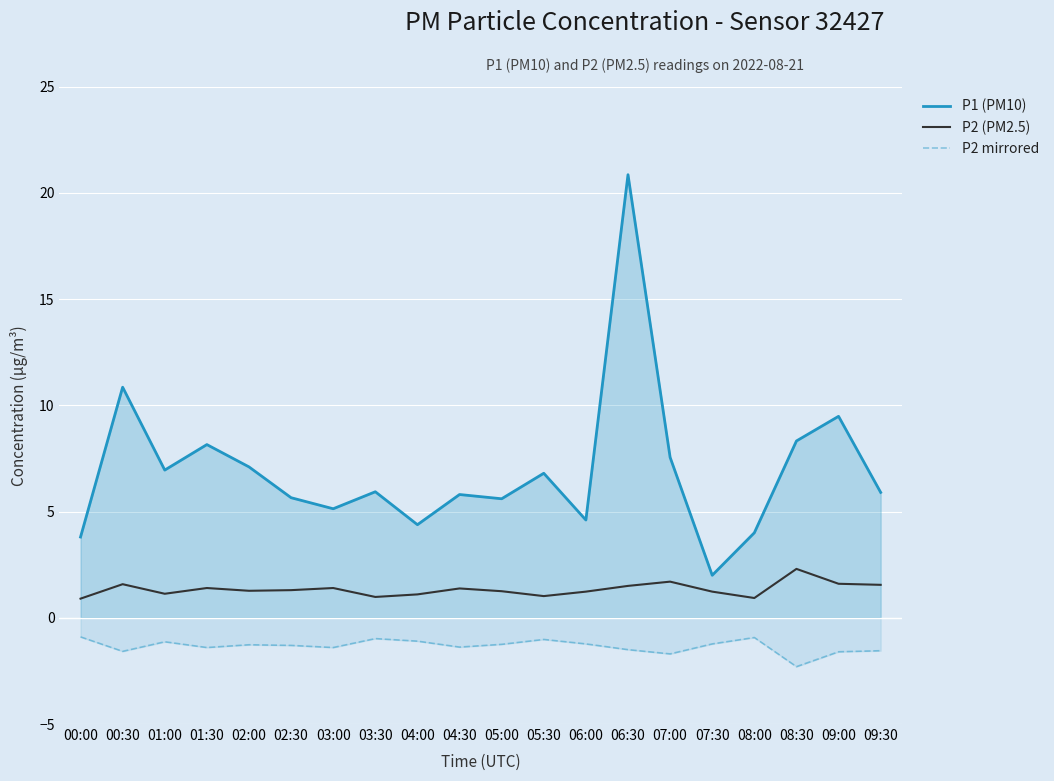

What are all the series names shown in the legend?

P1 (PM10), P2 (PM2.5), P2 mirrored